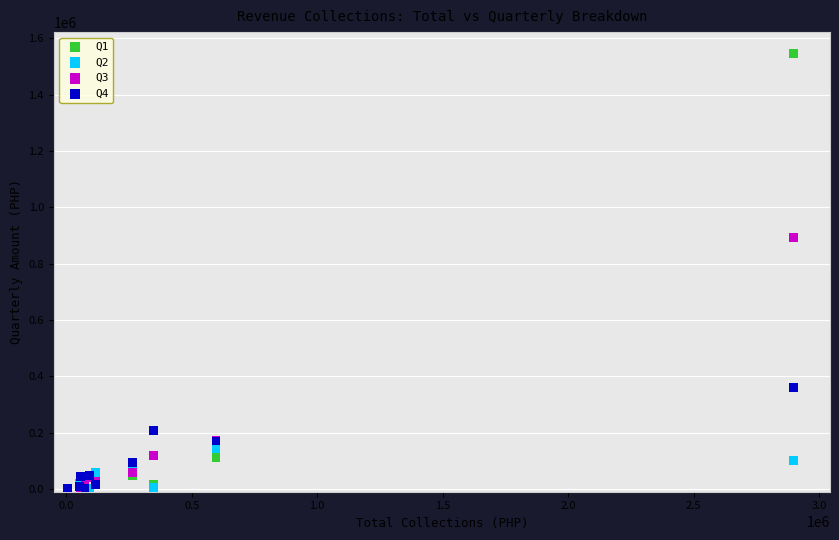

Across all series, what Y value is closest to 772576?

892054.1